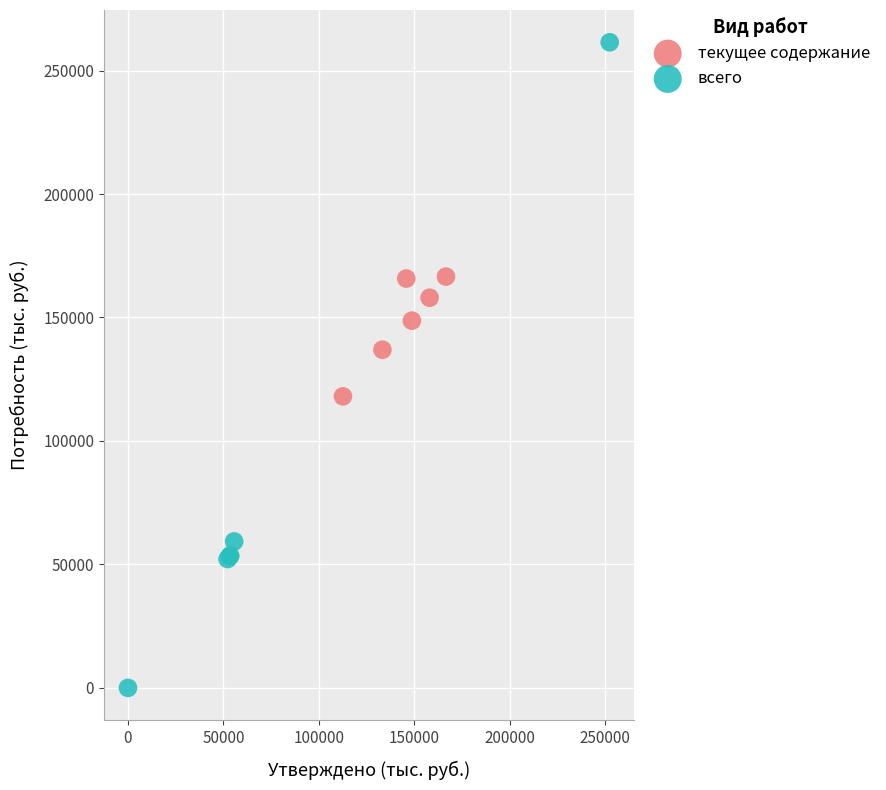

Which series contains the lowest Y value?

всего